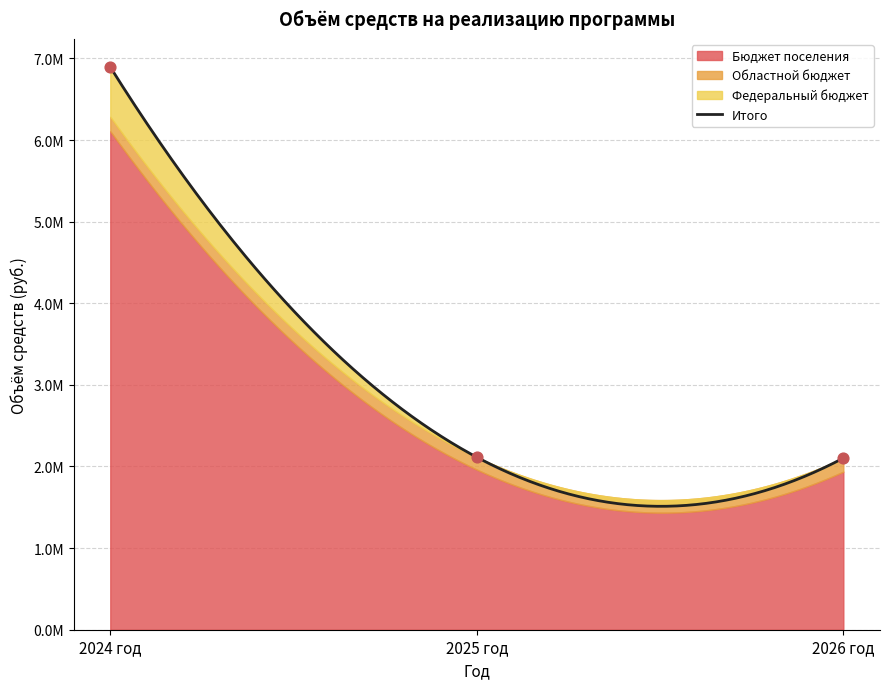

What is the total value across all series at 2026 год?

4205702.0